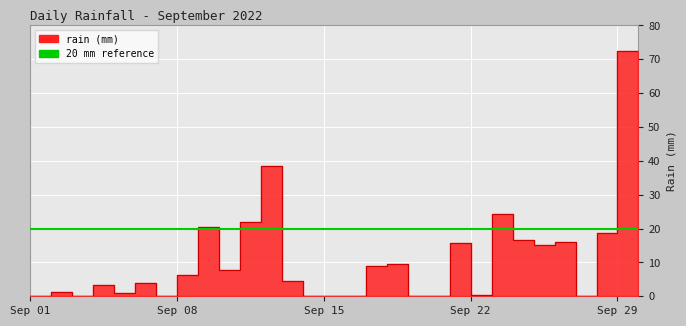

List the labels in order of value, largest first.

2022-09-29, 2022-09-12, 2022-09-23, 2022-09-11, 2022-09-09, 2022-09-28, 2022-09-24, 2022-09-26, 2022-09-21, 2022-09-25, 2022-09-30, 2022-09-18, 2022-09-17, 2022-09-10, 2022-09-08, 2022-09-13, 2022-09-06, 2022-09-04, 2022-09-02, 2022-09-05, 2022-09-22, 2022-09-03, 2022-09-01, 2022-09-07, 2022-09-14, 2022-09-15, 2022-09-16, 2022-09-19, 2022-09-20, 2022-09-27